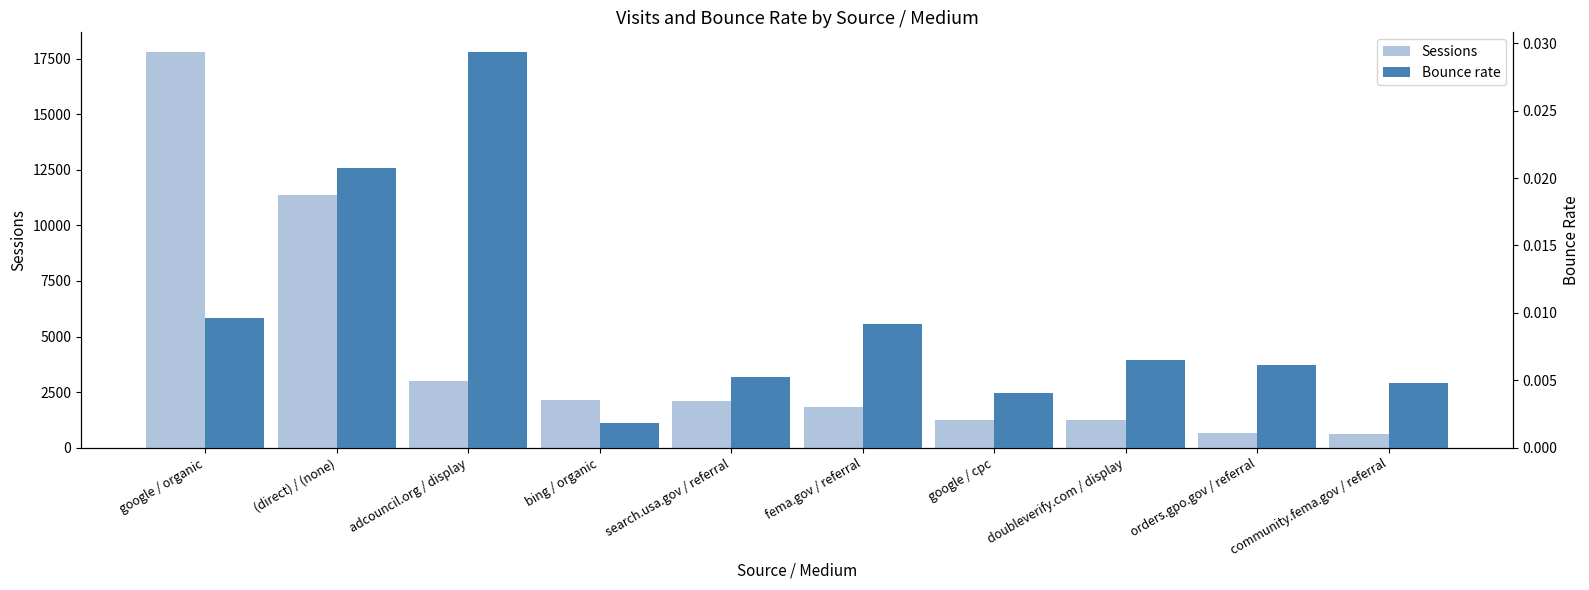

What is the sum of the Sessions values at adcouncil.org / display and fema.gov / referral?

4856.0